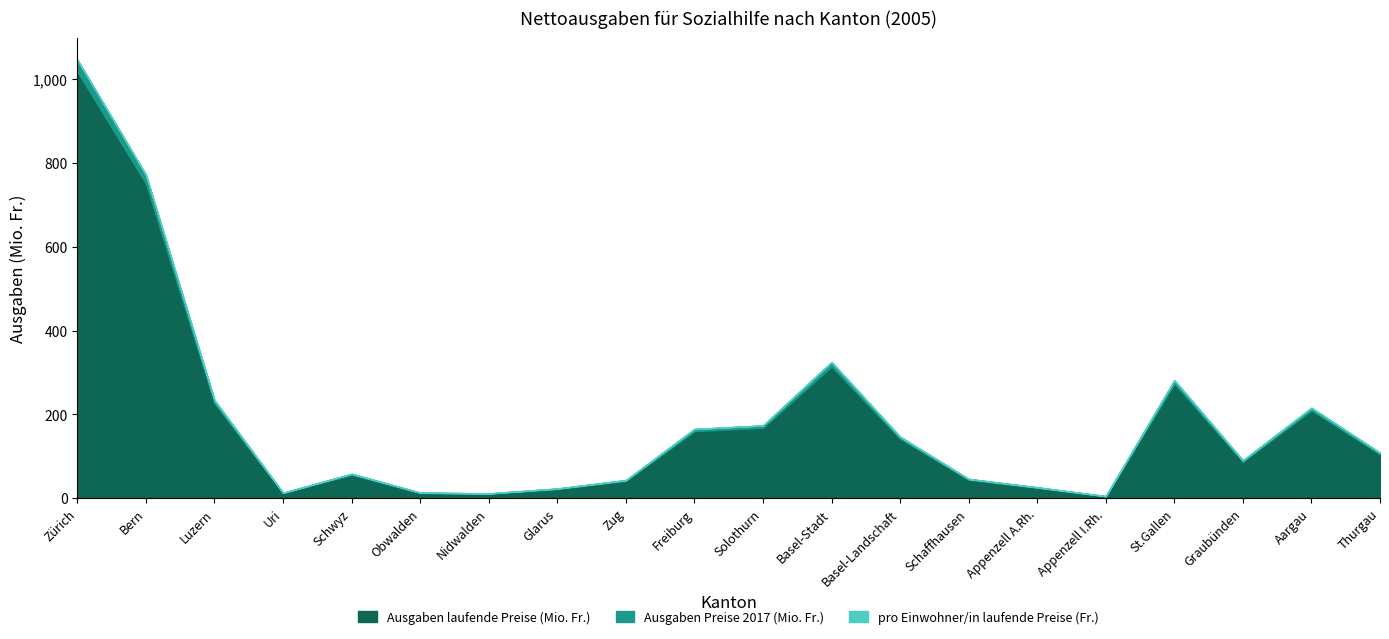

True or false: pro Einwohner/in laufende Preise (Fr.) and Ausgaben Preise 2017 (Mio. Fr.) cross at least once.

False